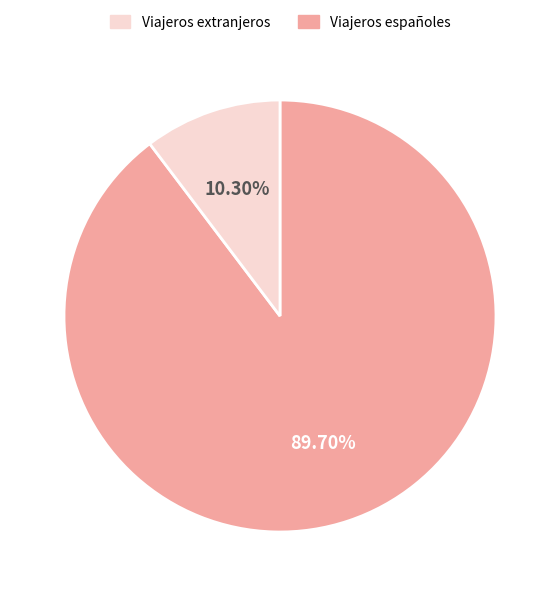

Is there any slice that represents more than half of the pie?

Yes